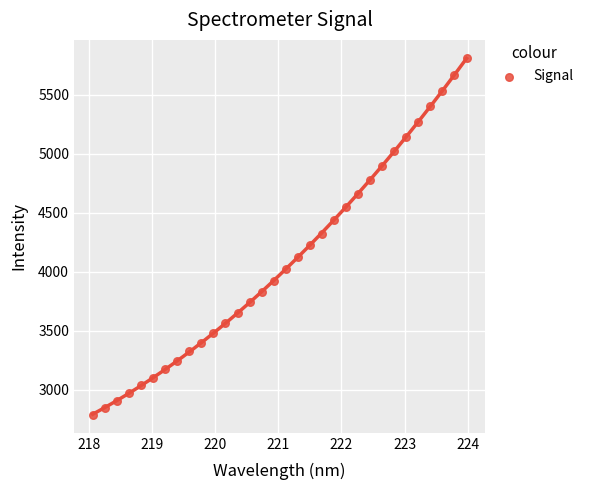

What is the range of X values (max minus min)?

5.9